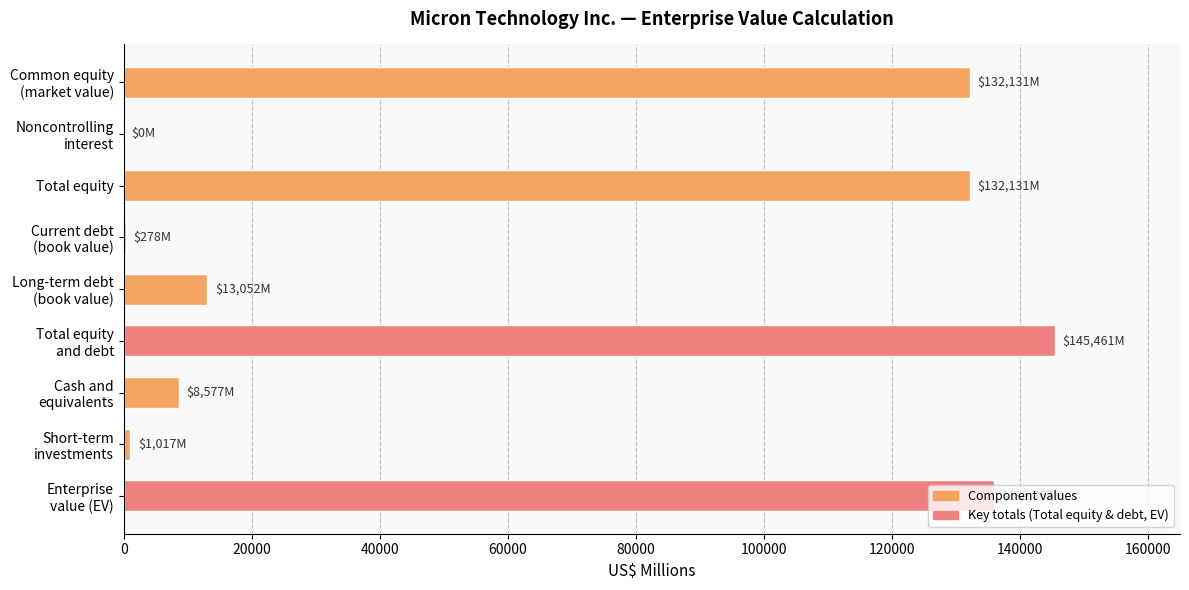

What is the sum of all values?

568514